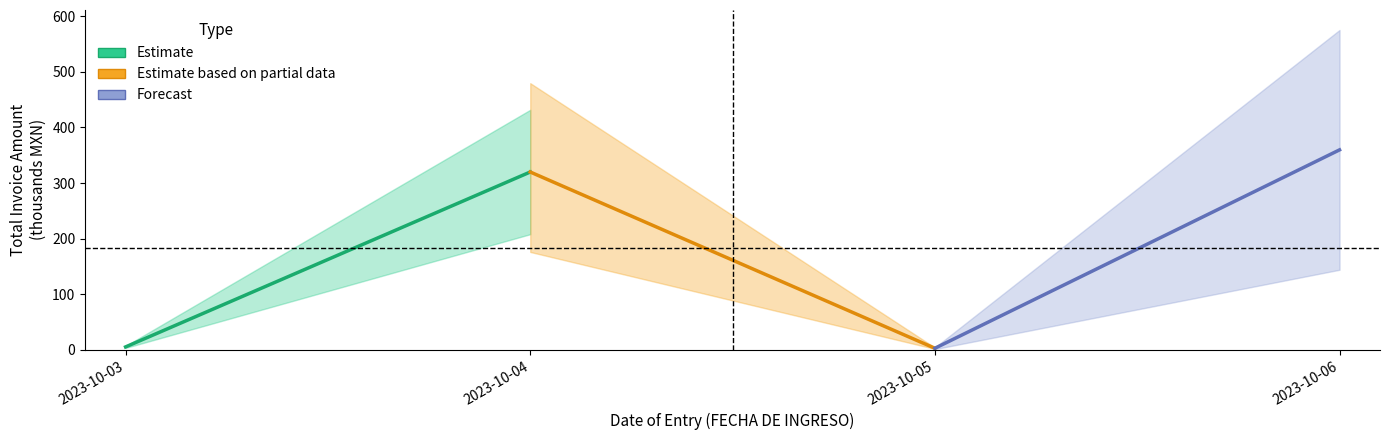

What is the value of the Forecast point at the 2nd from the left?

359.7